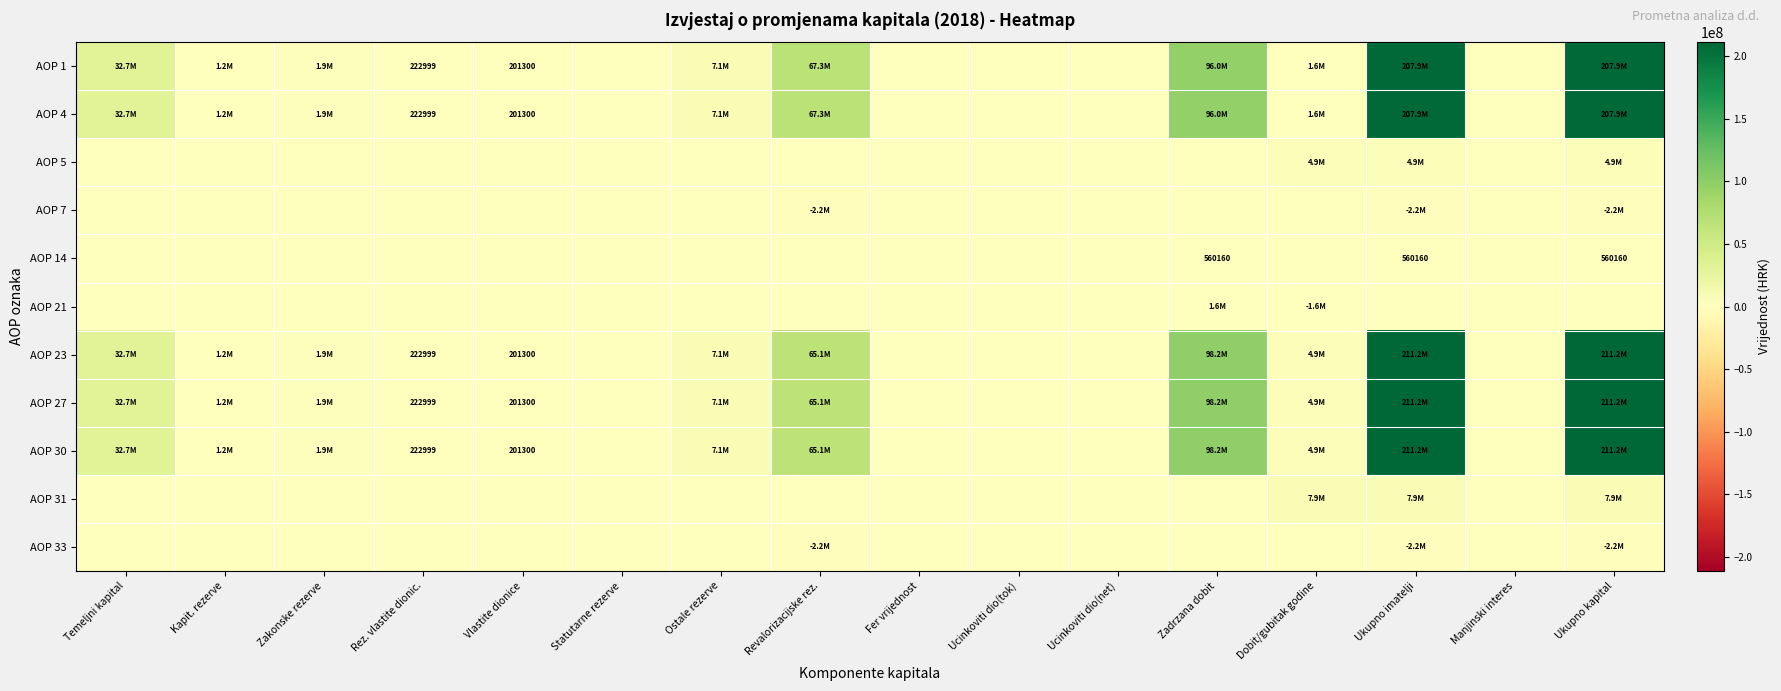

How many data points does each series have?

16